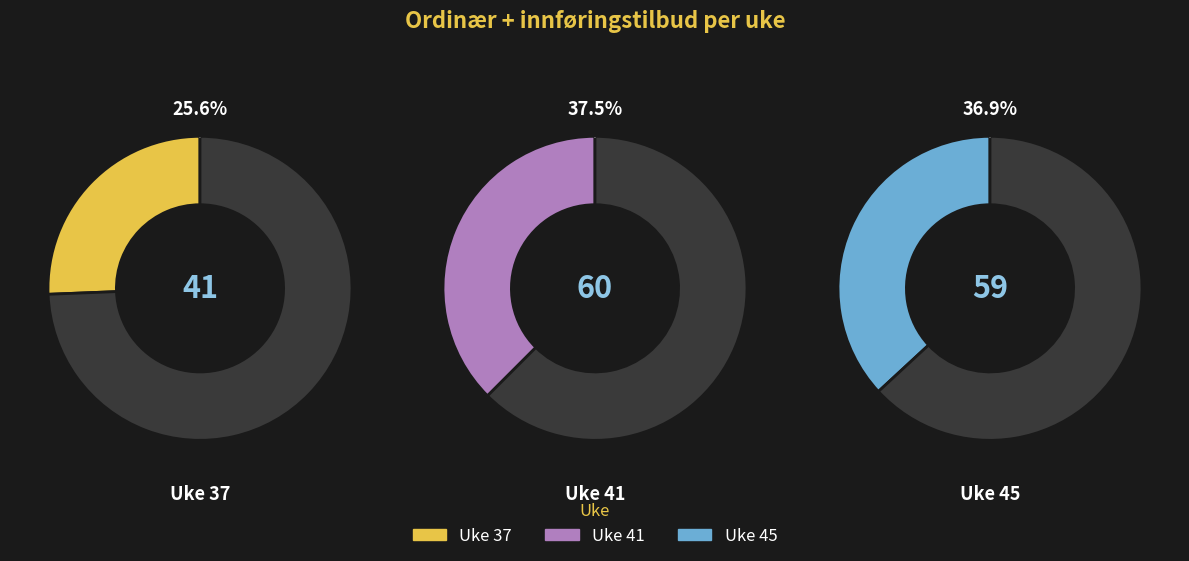

What percentage do Uke 41 and Uke 37 together represent?

63.1%